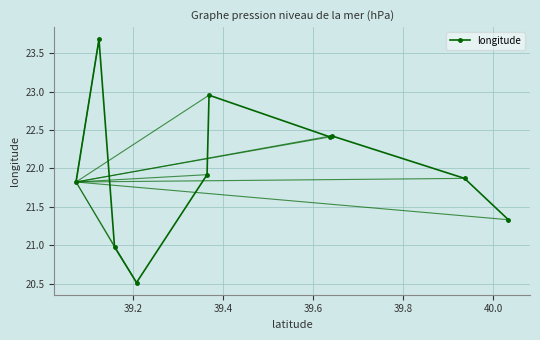

Reading left to right, extract all data points from this chart.

39.074208=21.8	39.1251493=23.7	39.1596733=21.0	39.2084211=20.5	39.3648937=21.9	39.3692864=23.0	39.6375563=22.4	39.6411993=22.4	39.9360487=21.9	40.033333=21.3